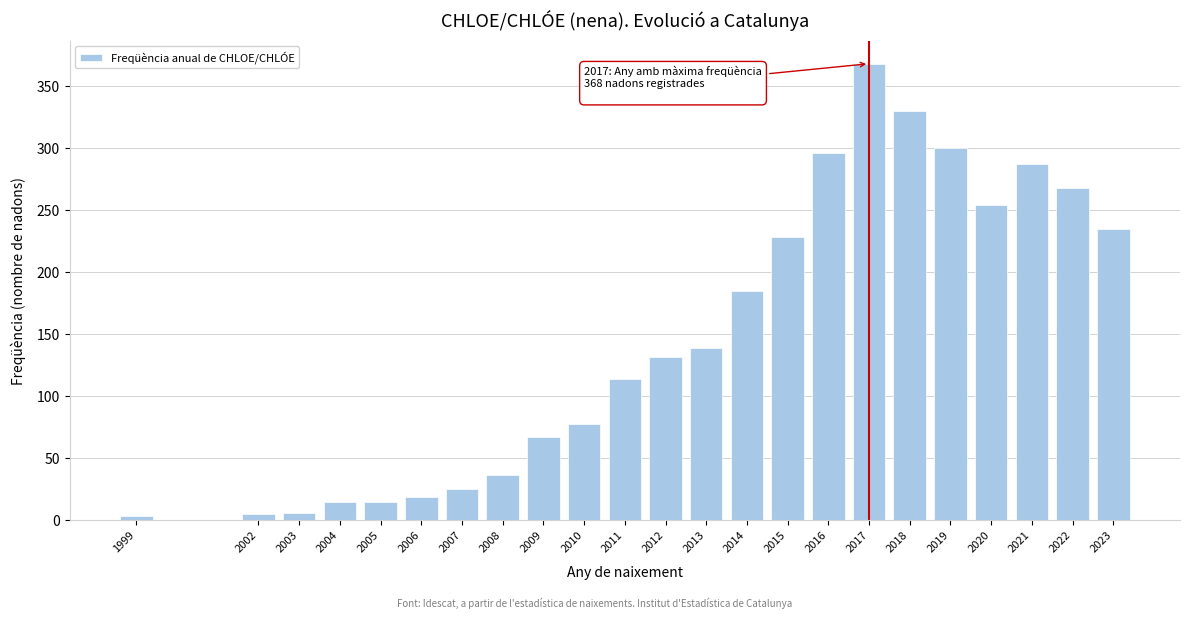

Which category has the highest value across all series?

2017